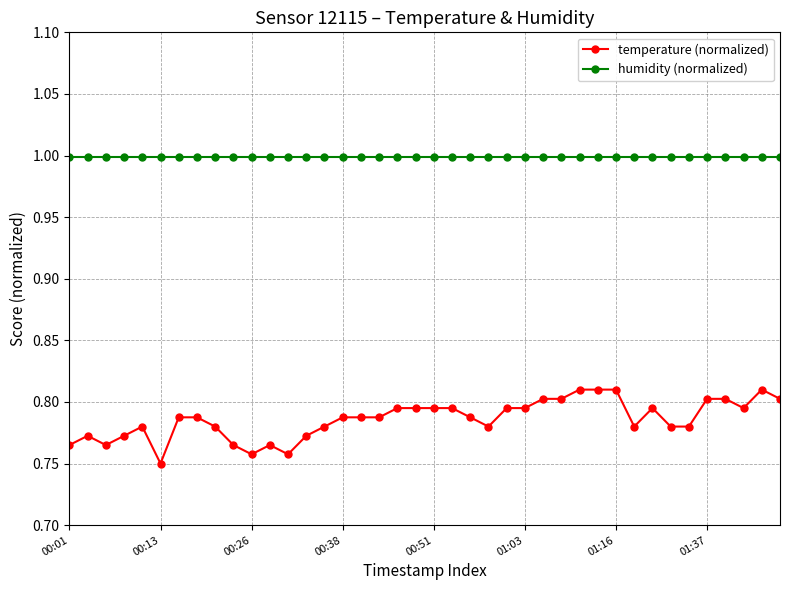

At how many categories does at least one series exceed 0?

40